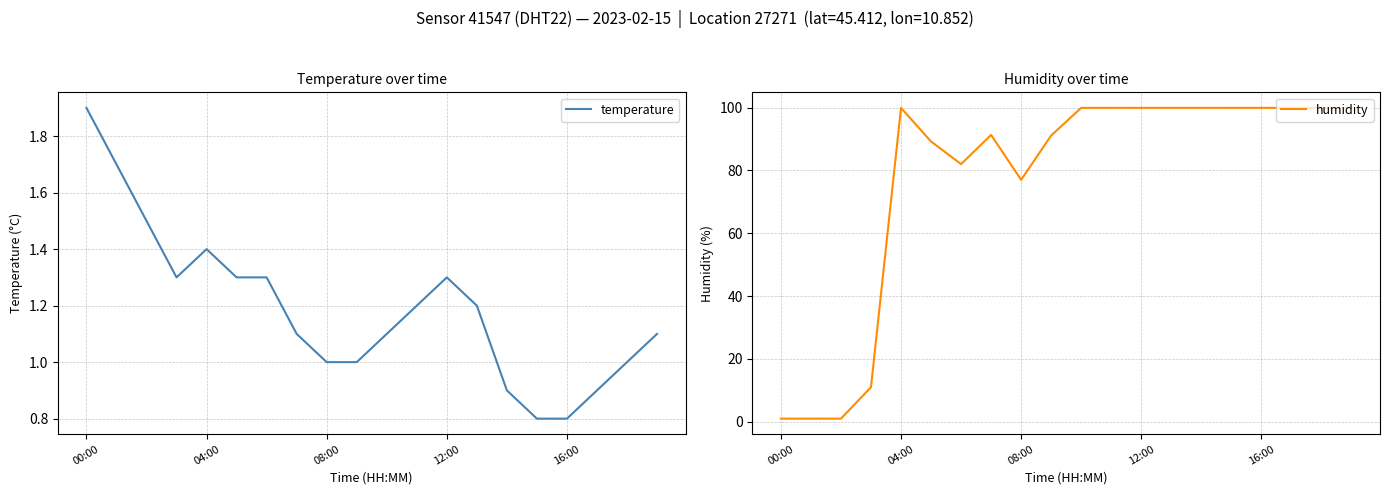

Reading left to right, transcribe all the data shown in this chart.

temperature: 1.9	1.7	1.5	1.3	1.4	1.3	1.3	1.1	1.0	1.0	1.1	1.2	1.3	1.2	0.9	0.8	0.8	0.9	1.0	1.1
humidity: 1.0	1.0	1.0	11.0	99.9	89.2	82.0	91.3	77.0	91.1	99.9	99.9	99.9	99.9	99.9	99.9	99.9	99.9	99.9	99.9